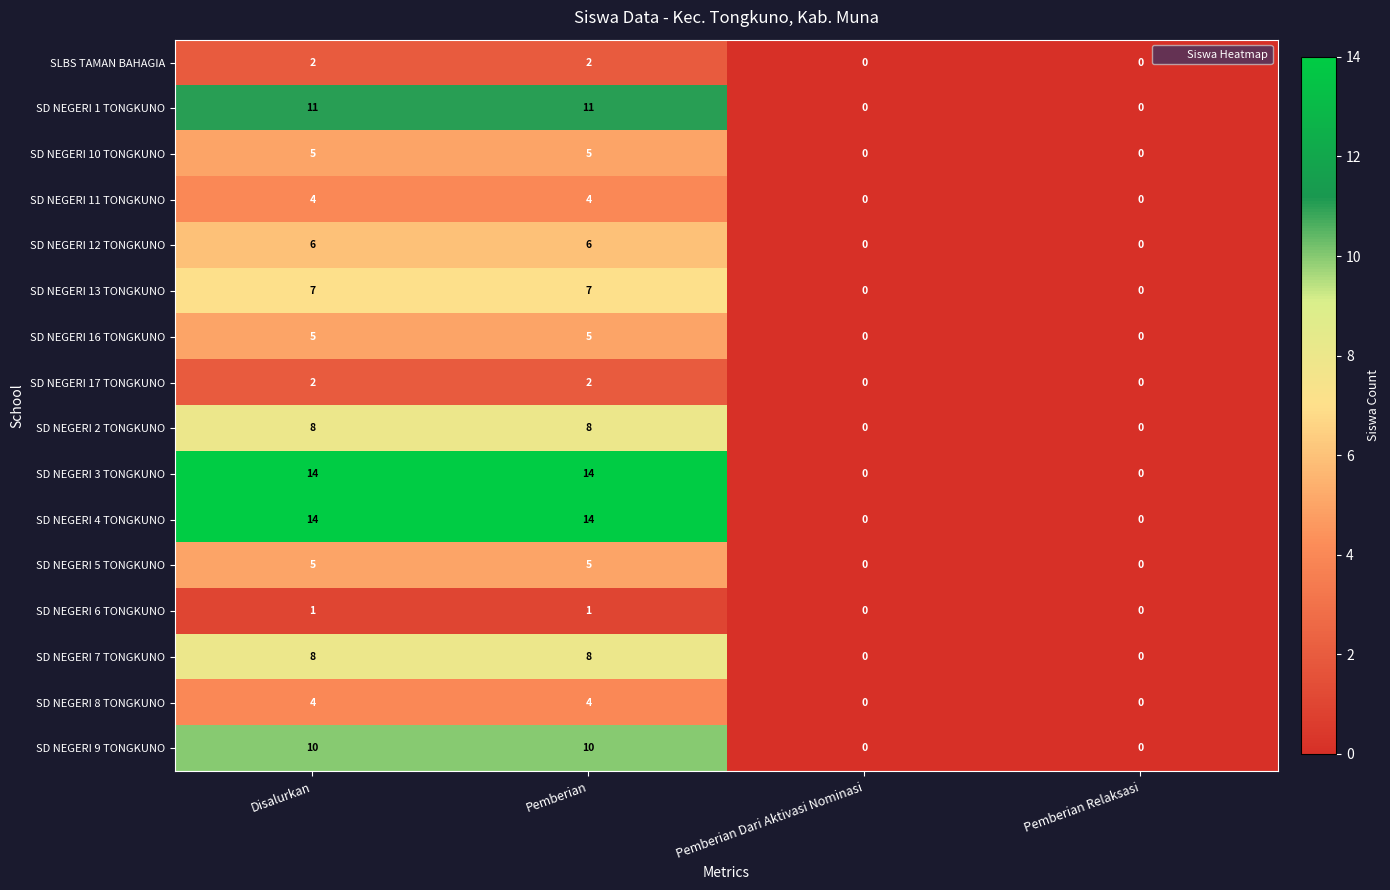

Is the value of SD NEGERI 13 TONGKUNO at Pemberian greater than the value of SD NEGERI 17 TONGKUNO at Pemberian Relaksasi?

Yes